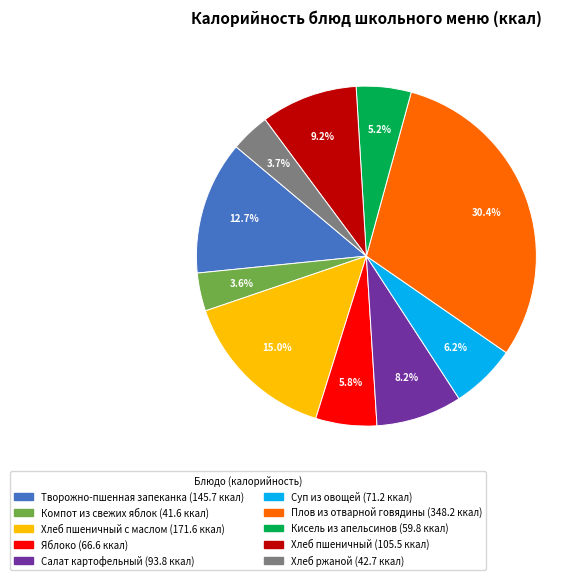

Does any single category account for the majority?

No